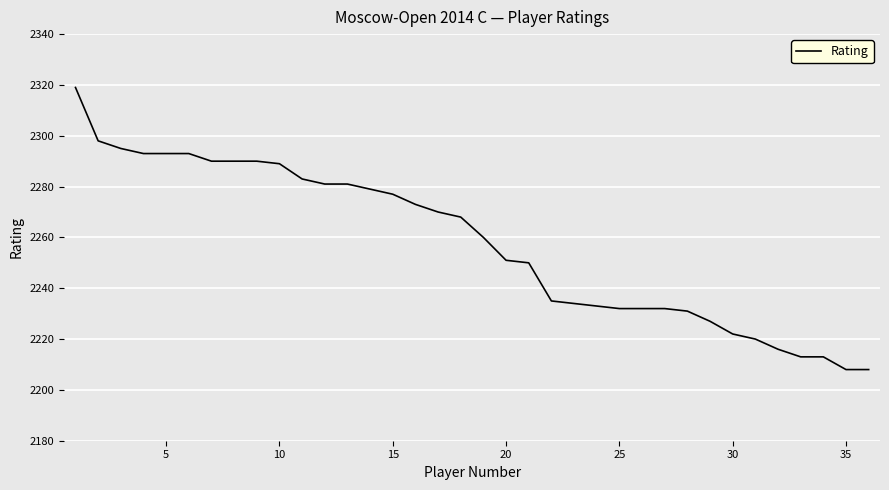

Does the chart display data point markers on the line(s)?

No